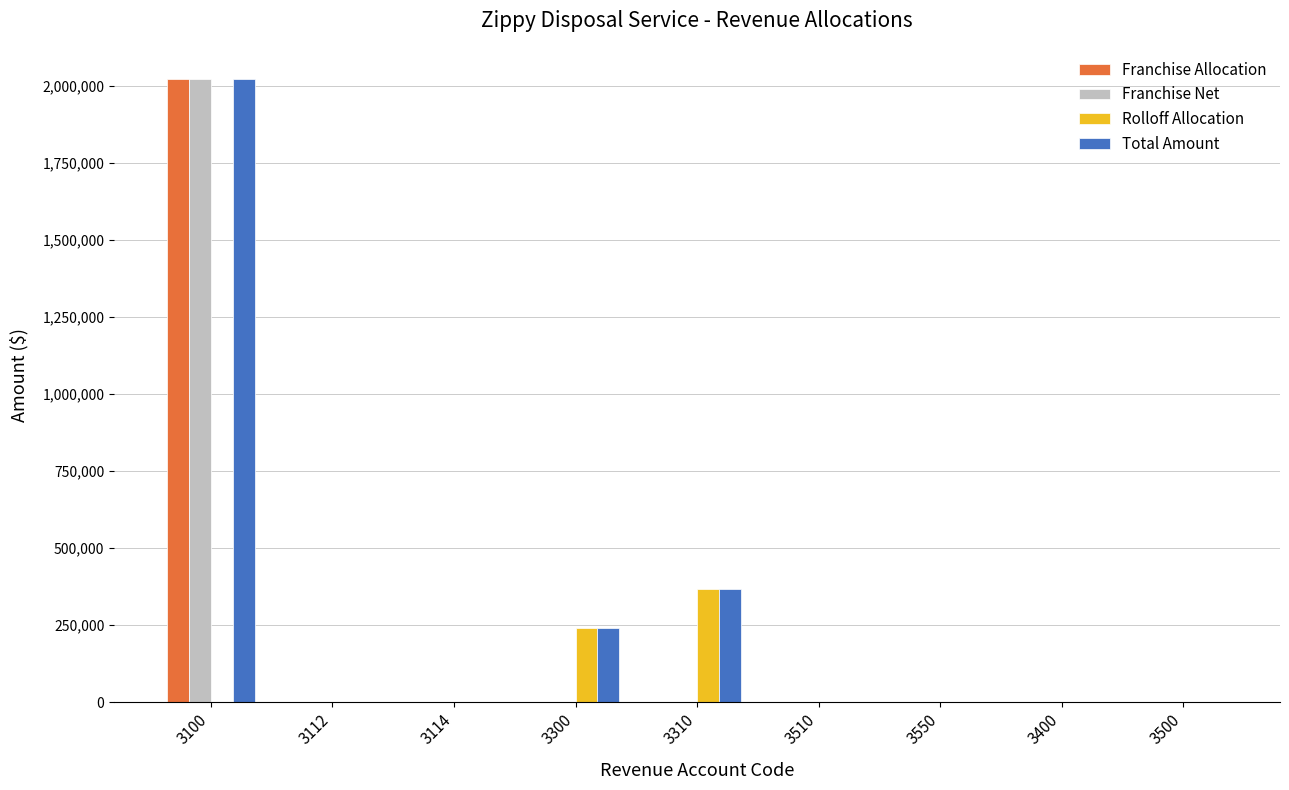

What is the sum of all Total Amount values?

2628438.5